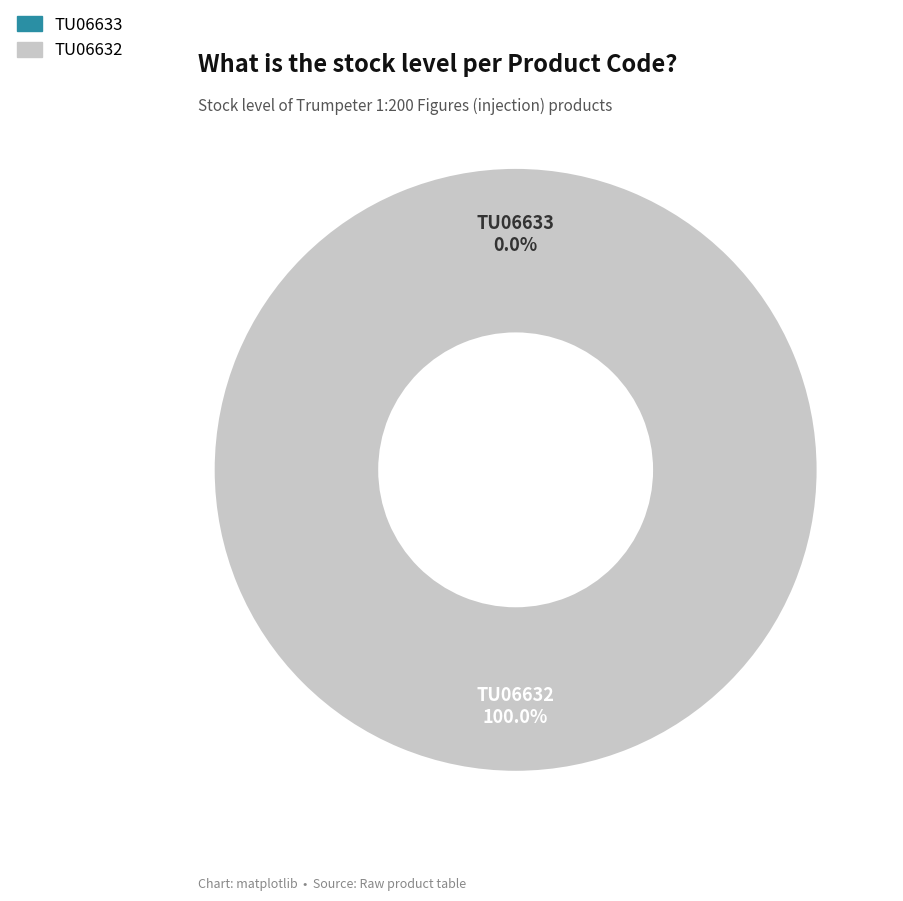

What percentage is the TU06632 slice, to the nearest percent?

100%